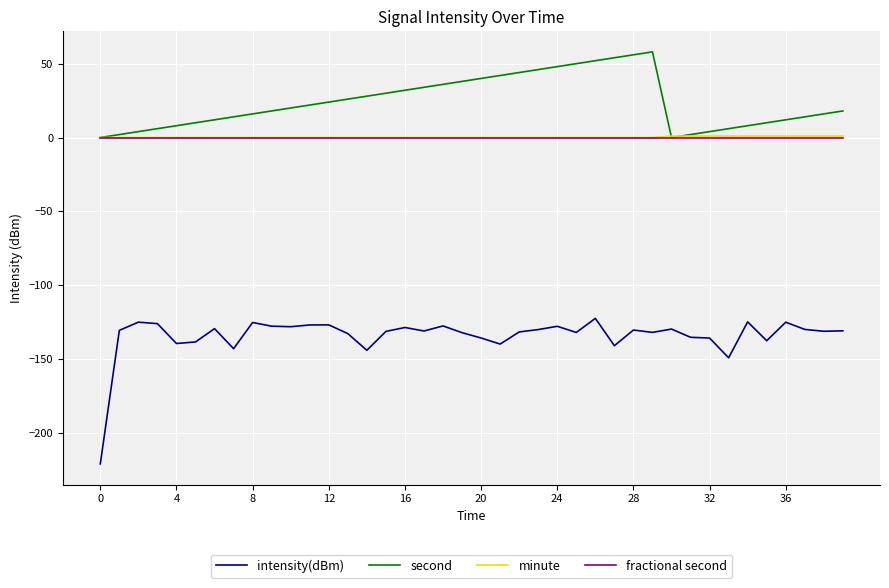

Which series has the largest total across all categories?

second